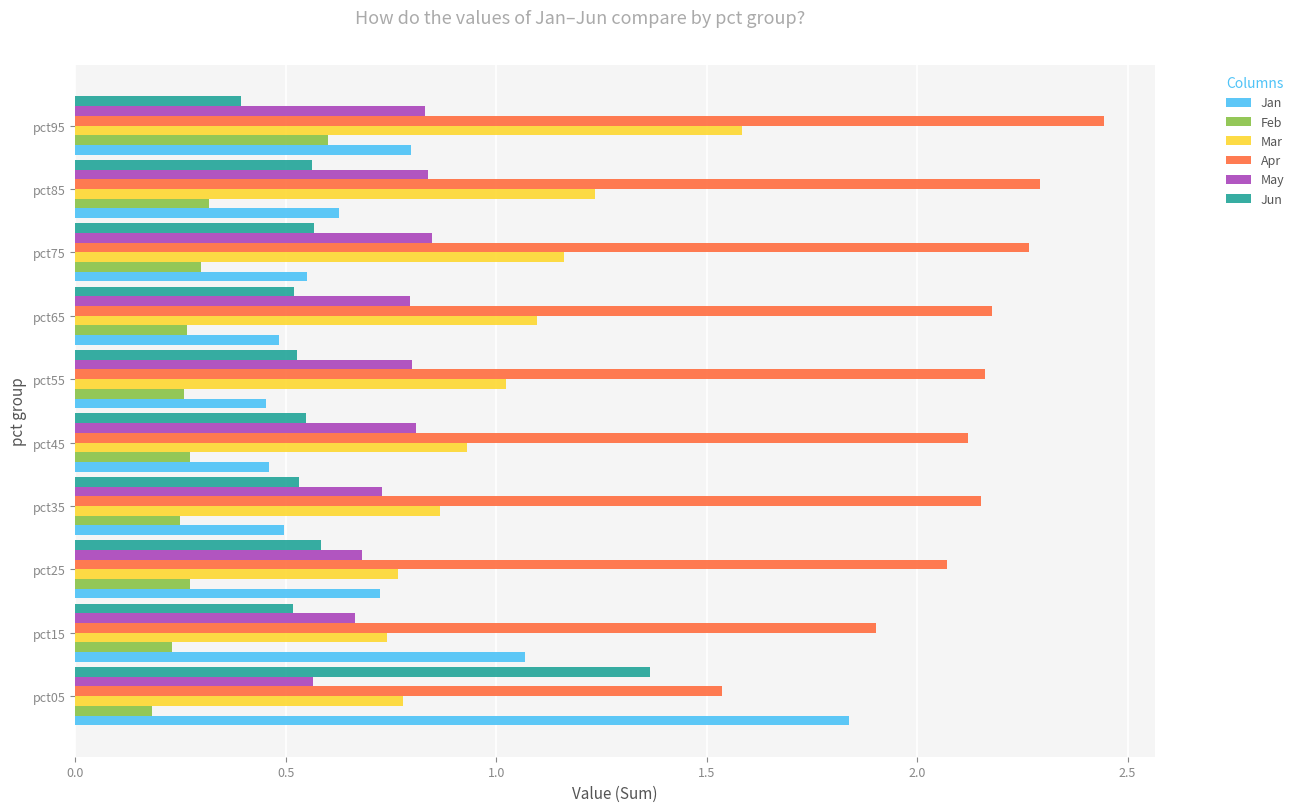

Which series has the largest range (max minus min)?

Jan